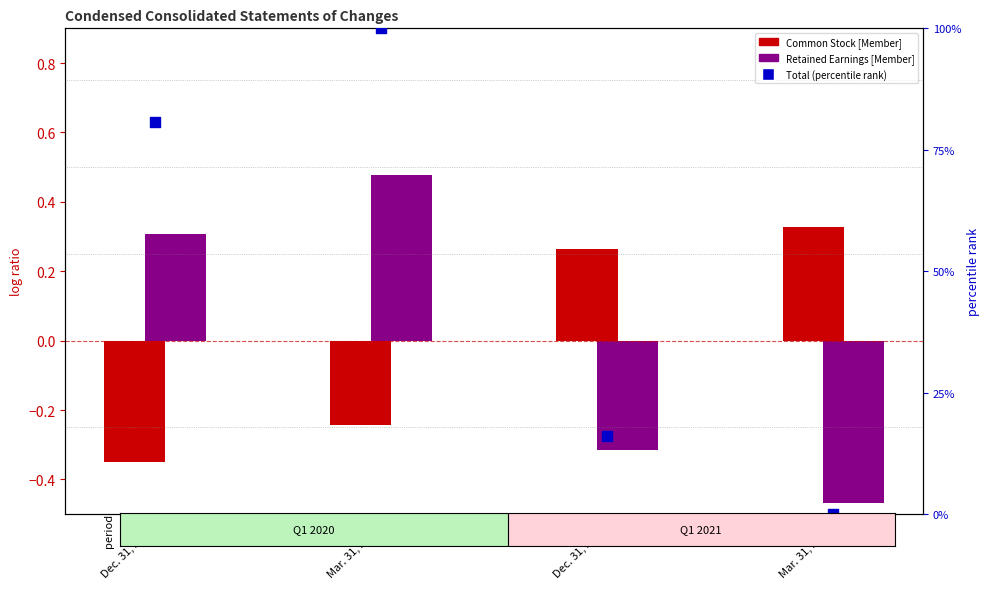

At which category is the sum across all series the highest?

Mar. 31, 2020